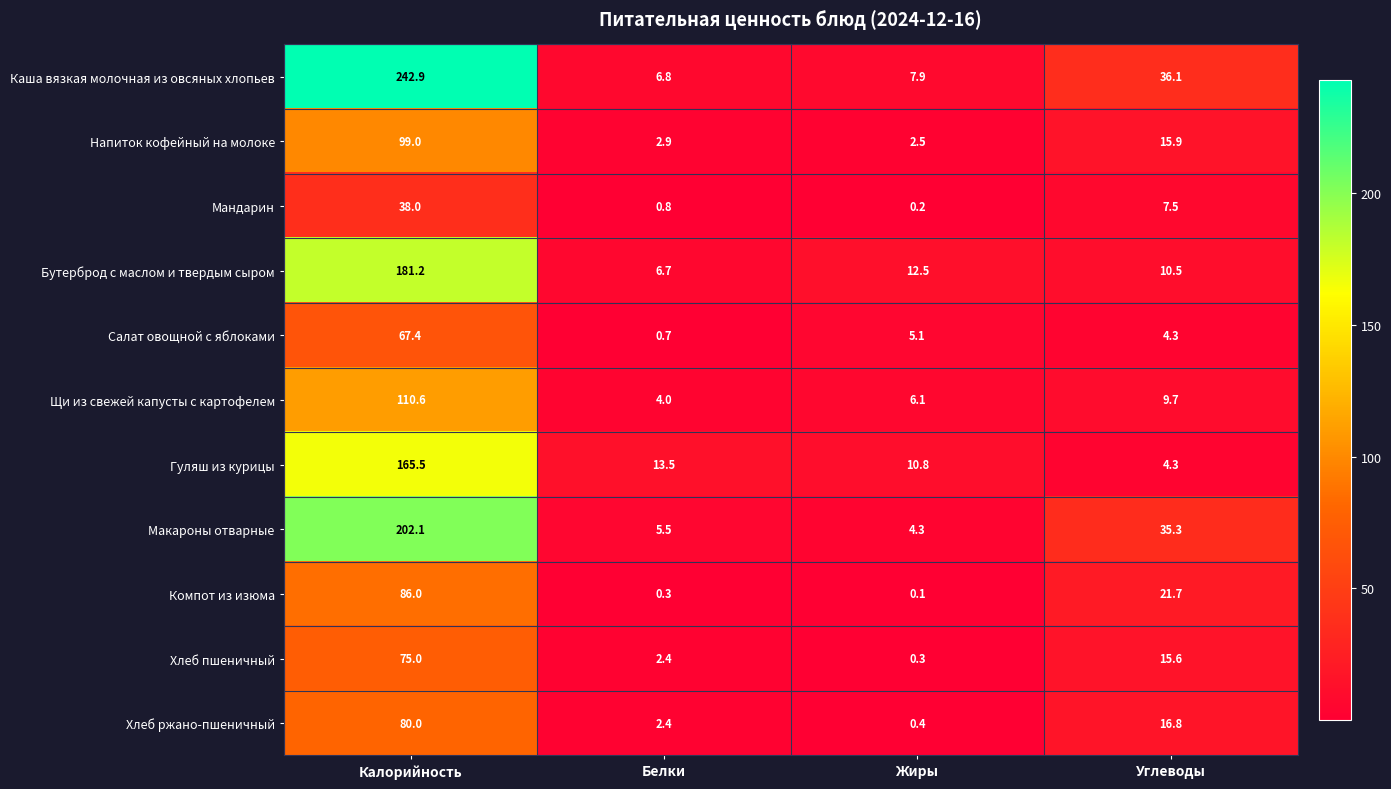

At Калорийность, list the series in order from smallest to largest.

Мандарин, Салат овощной с яблоками, Хлеб пшеничный, Хлеб ржано-пшеничный, Компот из изюма, Напиток кофейный на молоке, Щи из свежей капусты с картофелем, Гуляш из курицы, Бутерброд с маслом и твердым сыром, Макароны отварные, Каша вязкая молочная из овсяных хлопьев